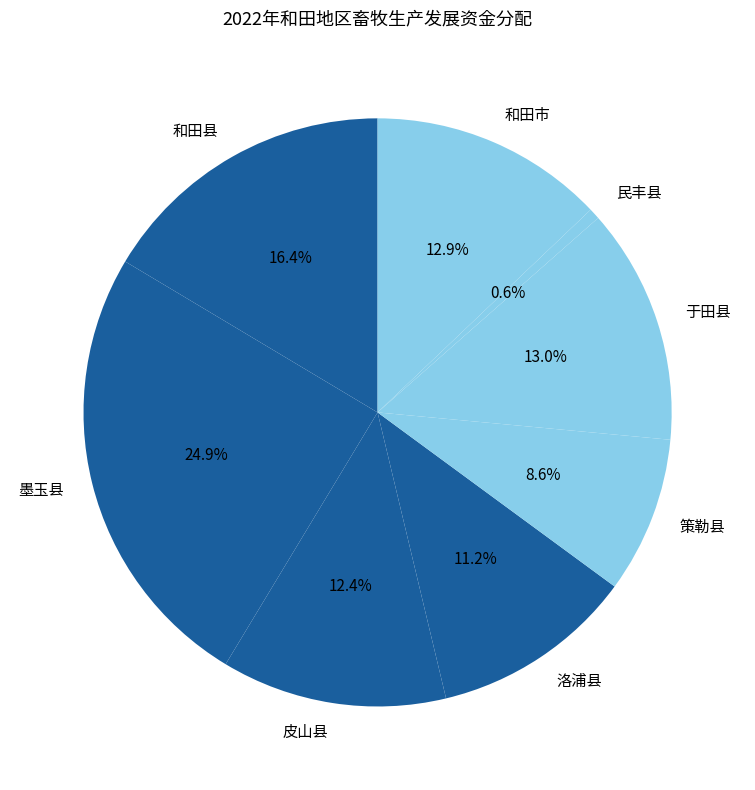

True or false: 策勒县 accounts for 15% of the total.

False